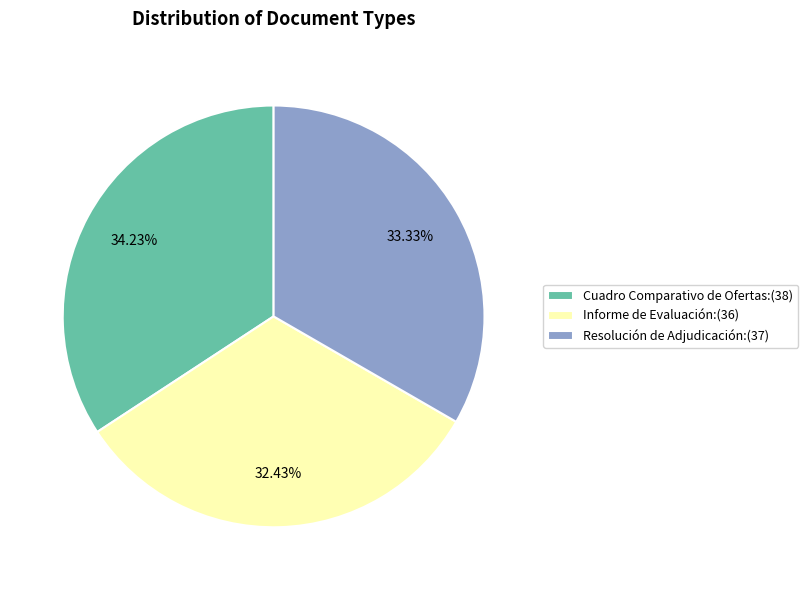

Which has a higher value, Resolución de Adjudicación:(37) or Informe de Evaluación:(36)?

Resolución de Adjudicación:(37)